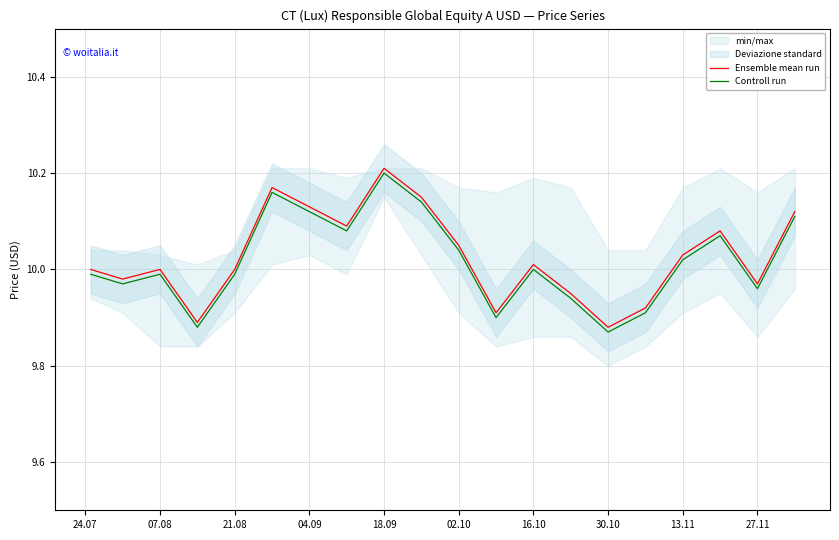

At how many categories does at least one series exceed 10?

10